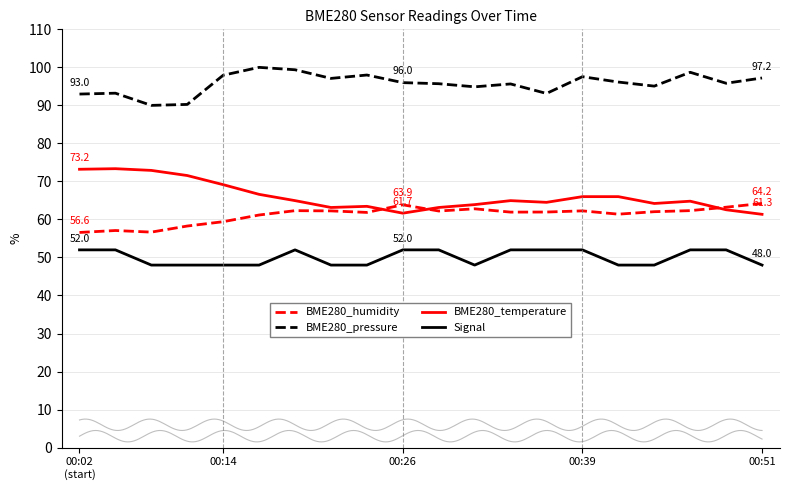

The value of BME280_humidity at 00:14 is 59.4. True or false?

True